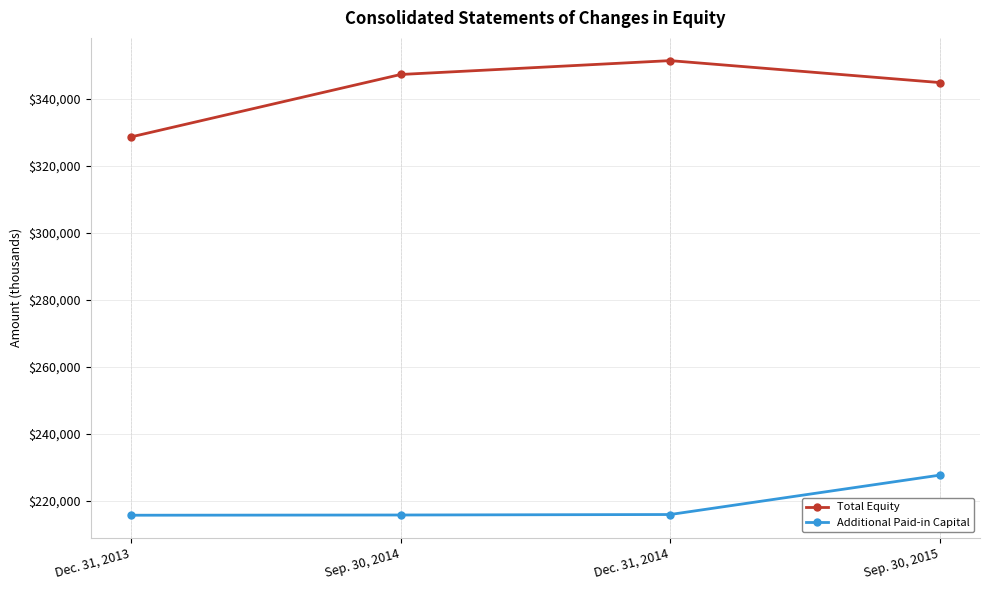

What is the label of the 2nd point from the left?

Sep. 30, 2014